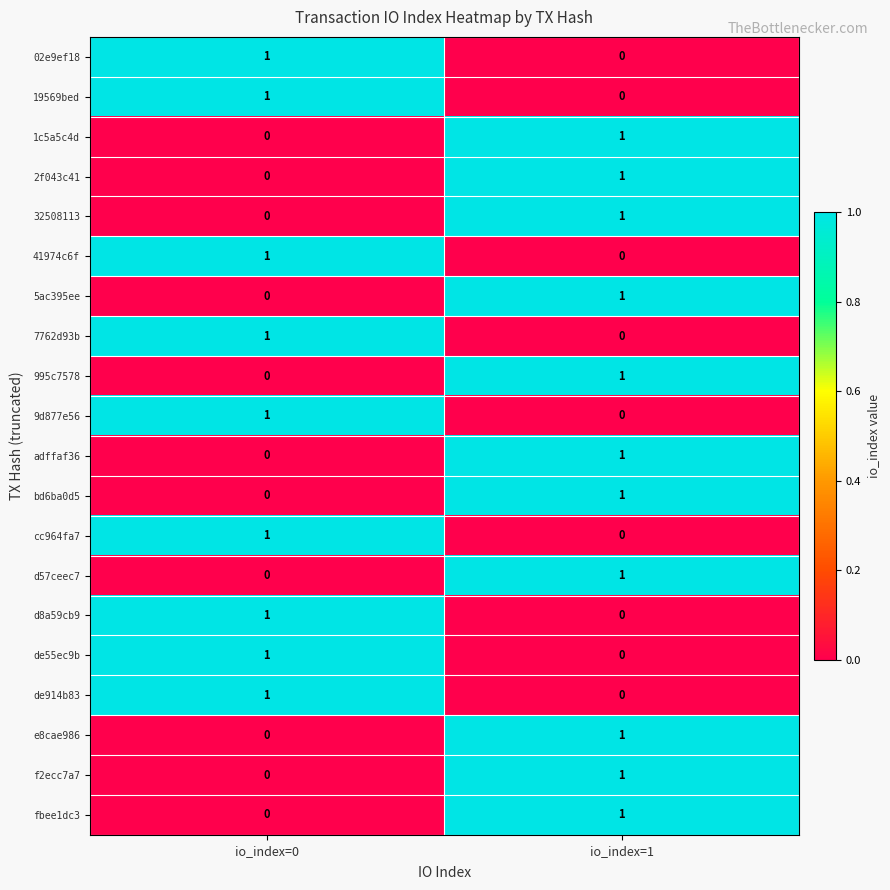

At which category is the sum across all series the highest?

io_index=1